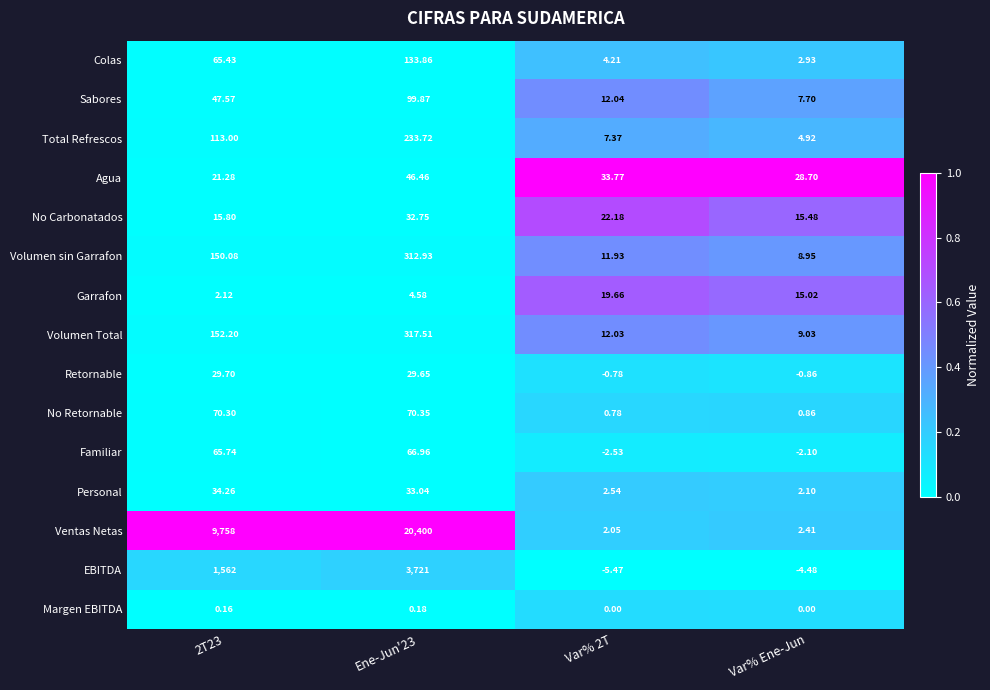

Which series has the largest total across all categories?

Ventas Netas